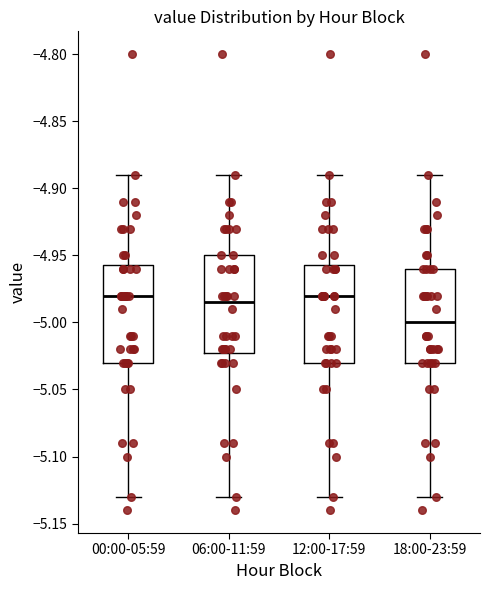

Reading left to right, read every box against the y-axis: the position of its median line, the range the box covers, and the ends of its whiskers. The values are not printed on the chart, so give them approximately, as read against the axis.

00:00-05:59: median -4.980, box -5.030 to -4.955, whiskers -5.130 to -4.890
06:00-11:59: median -4.985, box -5.020 to -4.950, whiskers -5.130 to -4.890
12:00-17:59: median -4.980, box -5.030 to -4.955, whiskers -5.130 to -4.890
18:00-23:59: median -5.000, box -5.030 to -4.960, whiskers -5.130 to -4.890